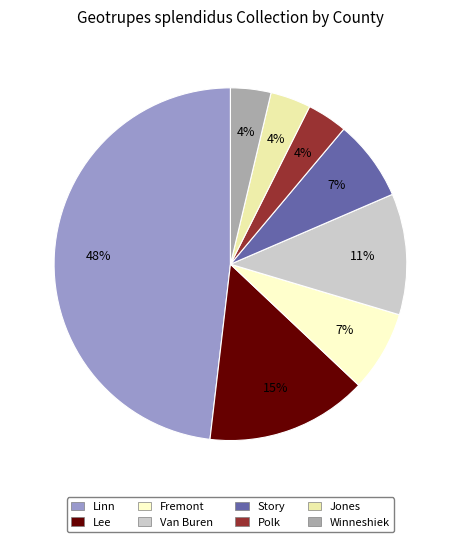

True or false: Story accounts for 7% of the total.

True